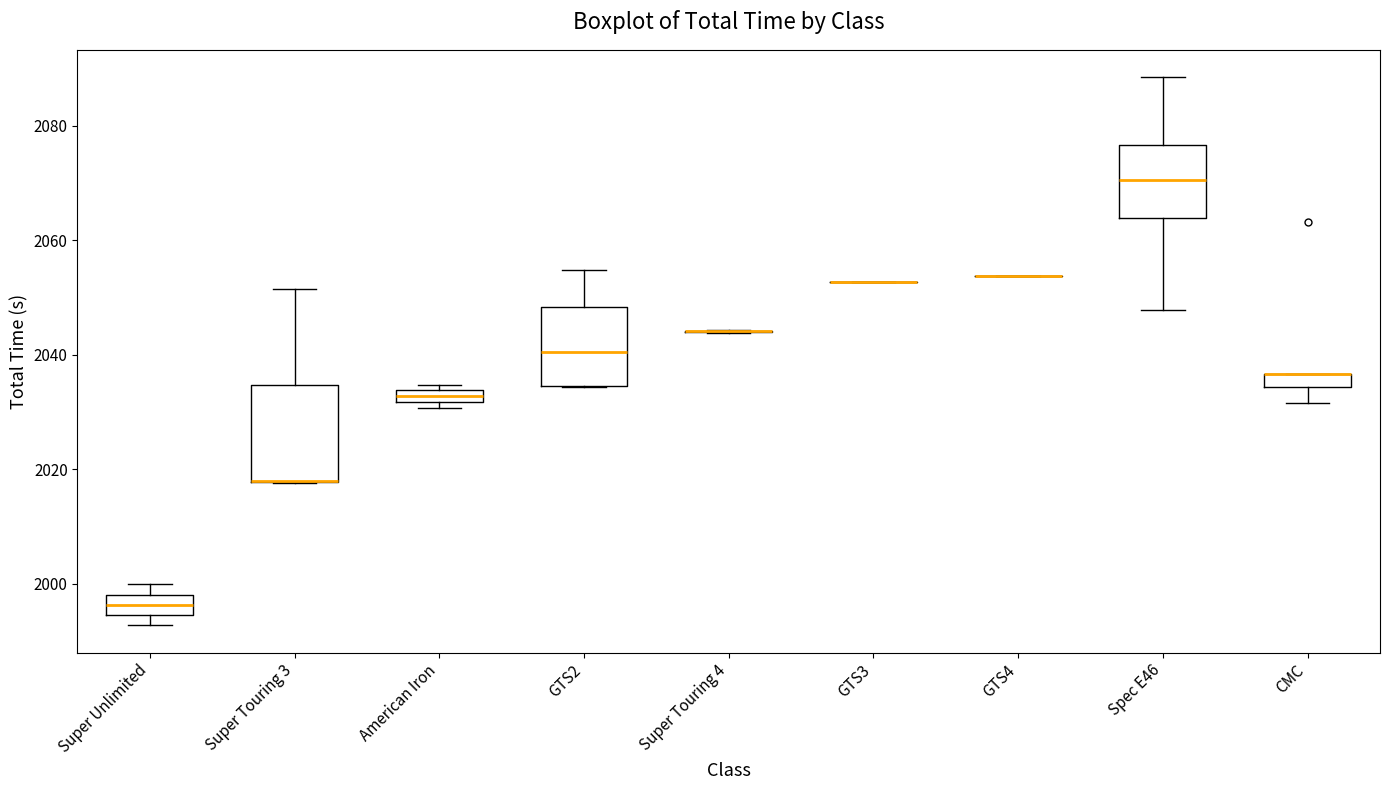

Where is the upper edge of the box for Super Touring 3 on the y-axis? The values are not printed on the chart, so give them approximately, as read against the axis.

2034